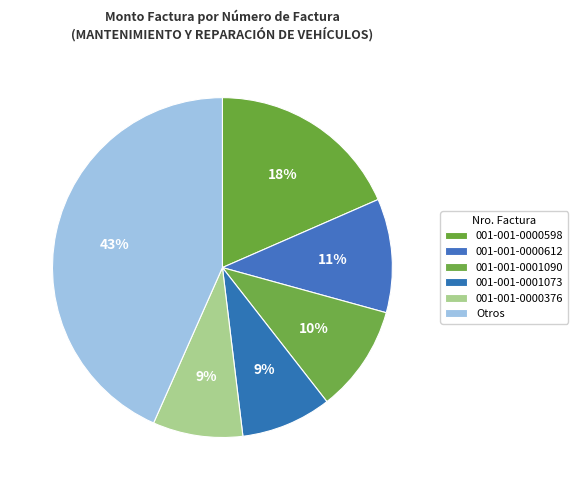

To the nearest percent, what portion does 001-001-0001090 represent?

10%